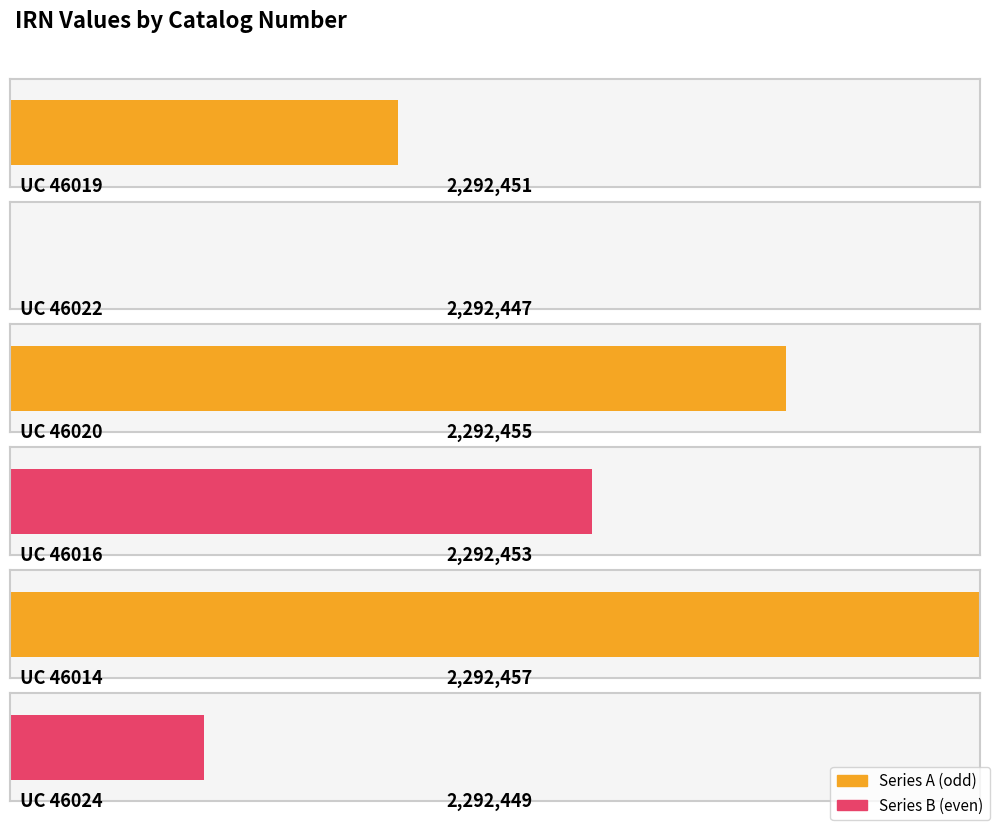

Which has a higher value, UC 46019 or UC 46024?

UC 46019